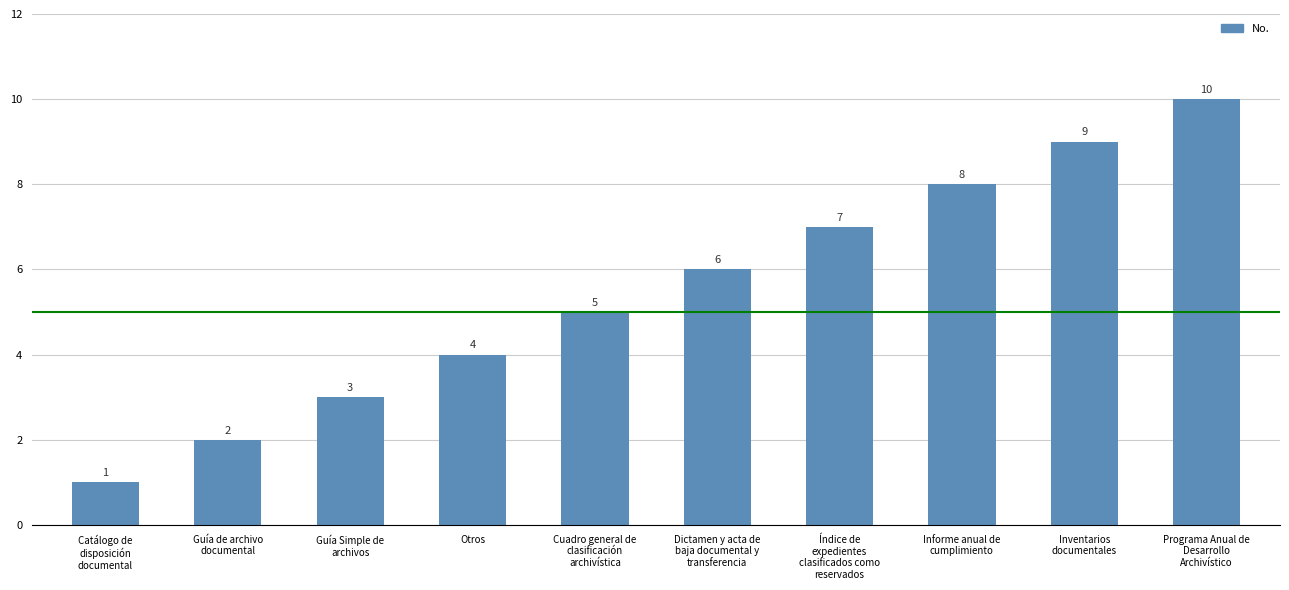

What is the difference between the maximum and second lowest values?

8